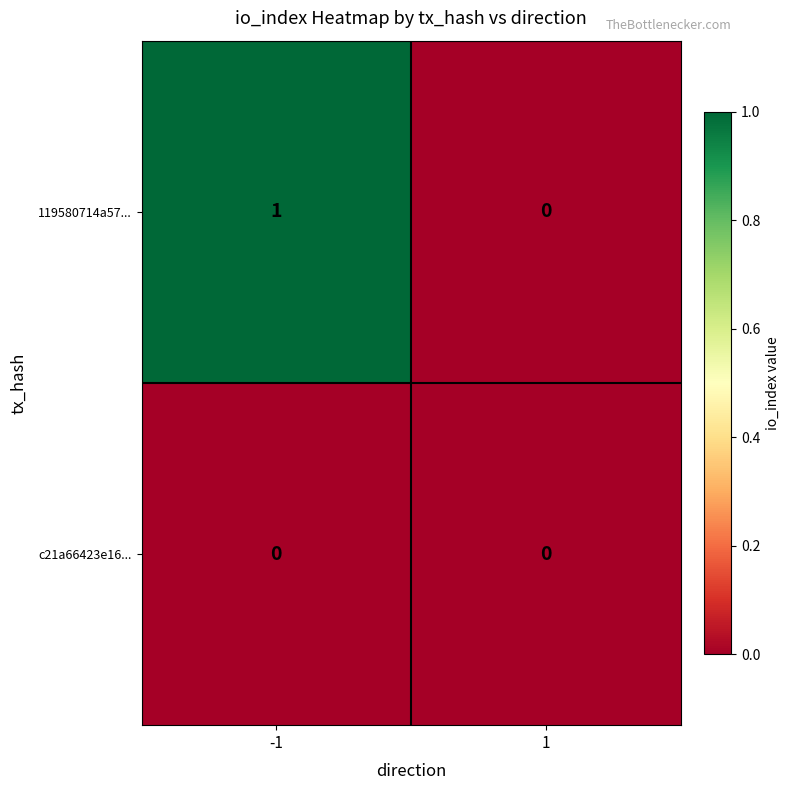

List the series in order of their overall mean, lowest first.

c21a66423e16..., 119580714a57...